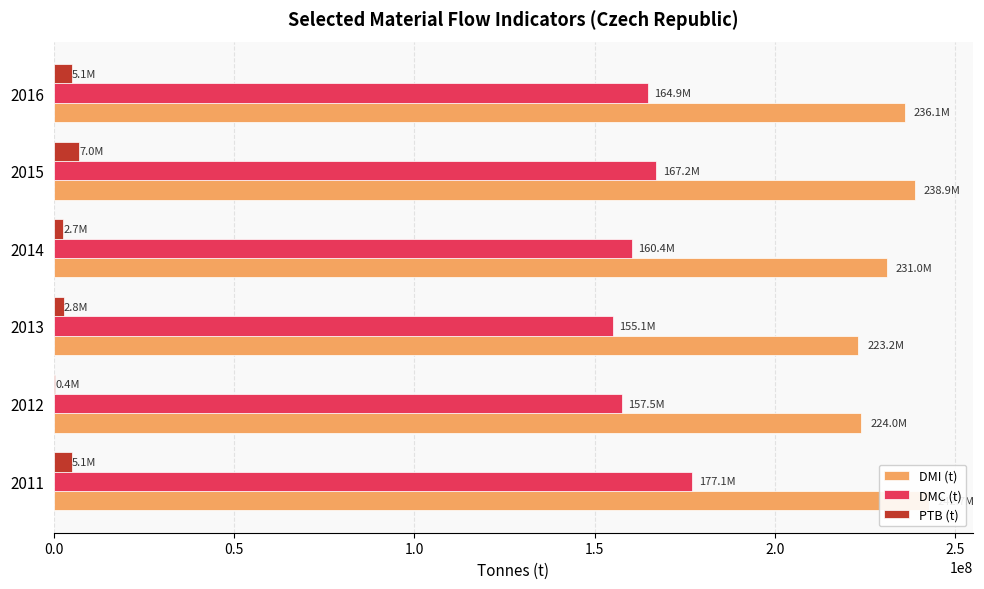

Are the bars grouped side by side (vs. stacked)?

Yes